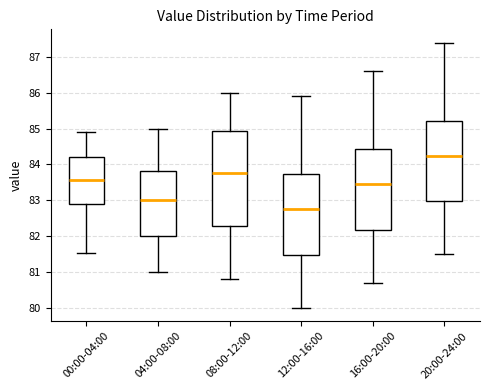

Reading left to right, transcribe this box plot: for each box, give where its median line is, the range the box spans, and where its two whiskers end, as read against the y-axis. The values are not printed on the chart, so give them approximately, as read against the axis.

00:00-04:00: median 83.6, box 82.9 to 84.2, whiskers 81.5 to 84.9
04:00-08:00: median 83.0, box 82.0 to 83.8, whiskers 81.0 to 85.0
08:00-12:00: median 83.8, box 82.3 to 84.9, whiskers 80.8 to 86.0
12:00-16:00: median 82.8, box 81.5 to 83.7, whiskers 80.0 to 85.9
16:00-20:00: median 83.5, box 82.2 to 84.4, whiskers 80.7 to 86.6
20:00-24:00: median 84.3, box 83.0 to 85.2, whiskers 81.5 to 87.4